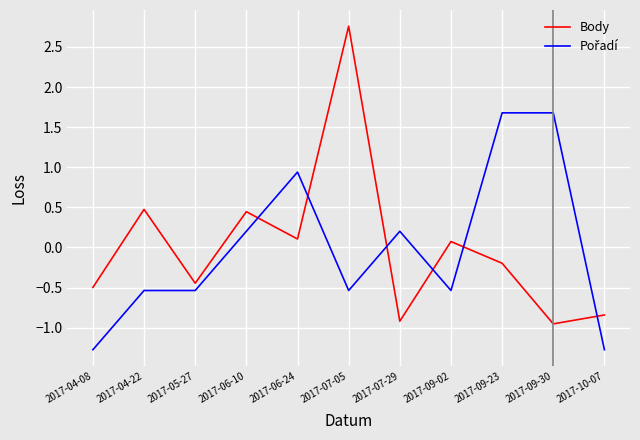

What position from the left is 2017-05-27?

3